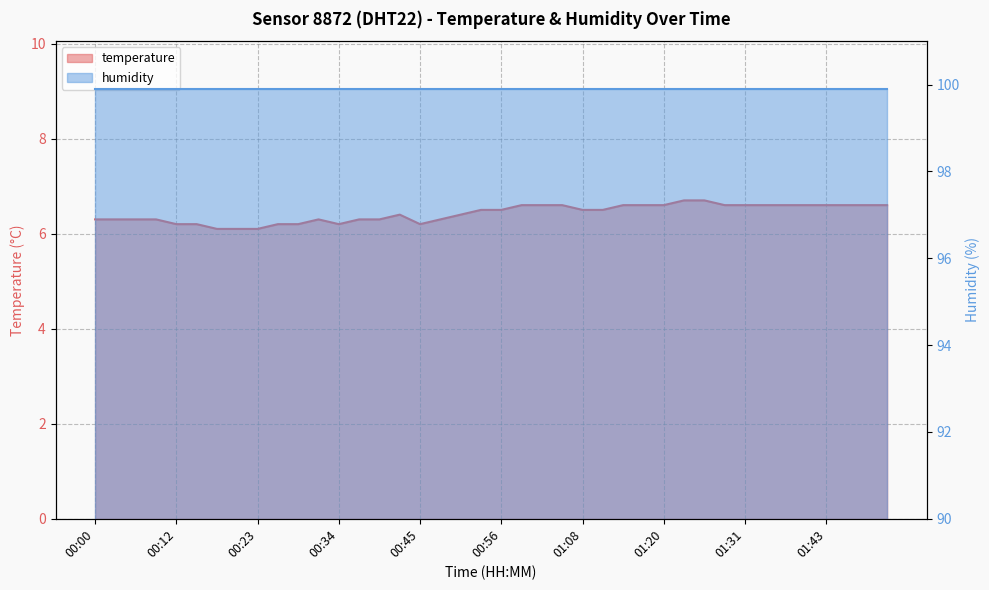

What is the label of the 23rd point from the right?

00:48